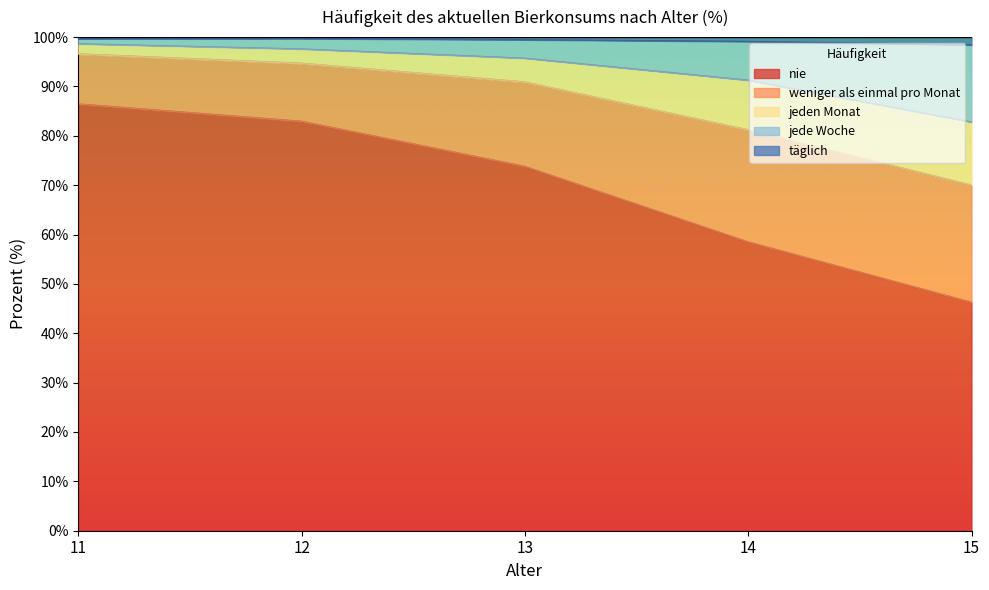

The nie series shows 82.9 at 12. True or false?

True